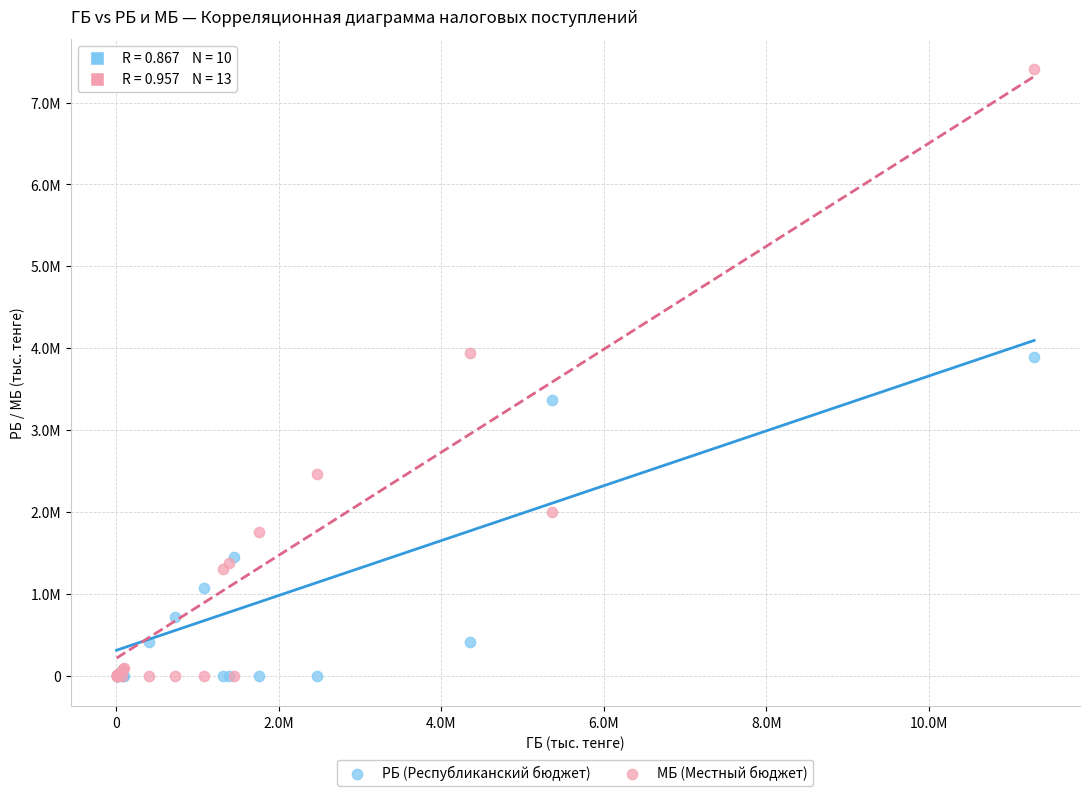

Which series has the largest Y range (max minus min)?

МБ (Местный бюджет)